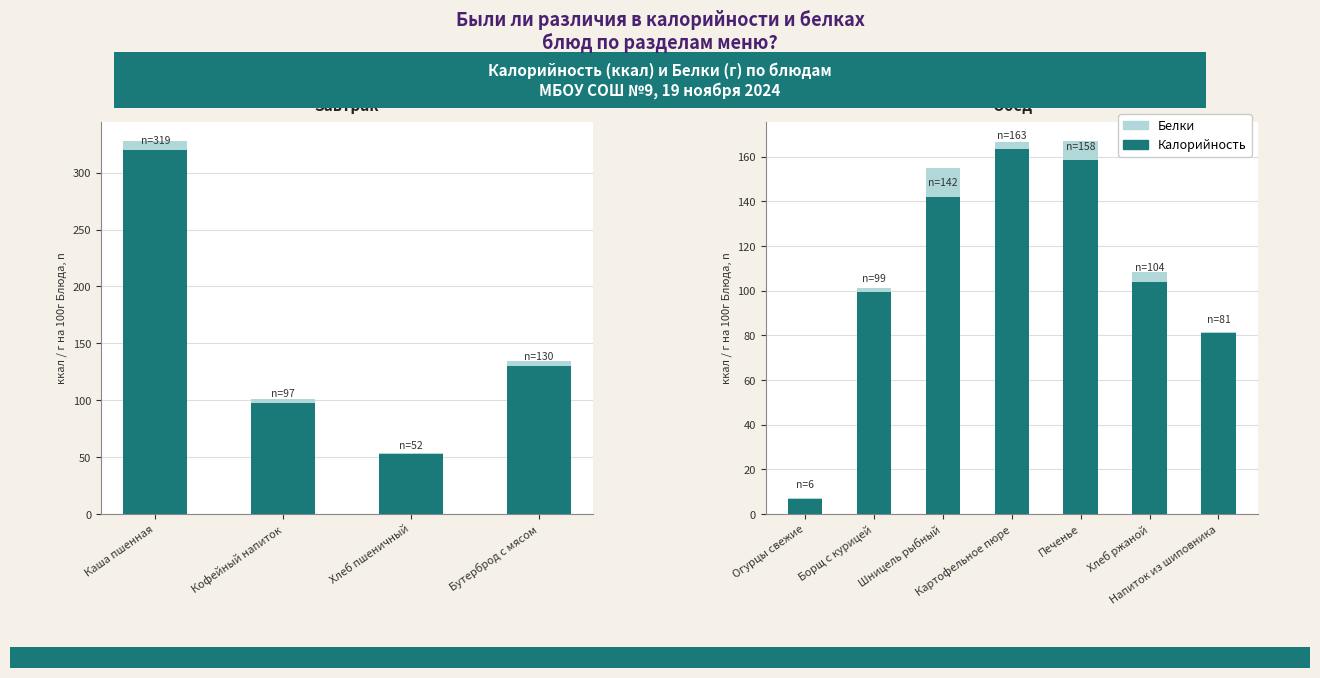

At Печенье, list the series in order from largest to smallest.

Калорийность, Белки